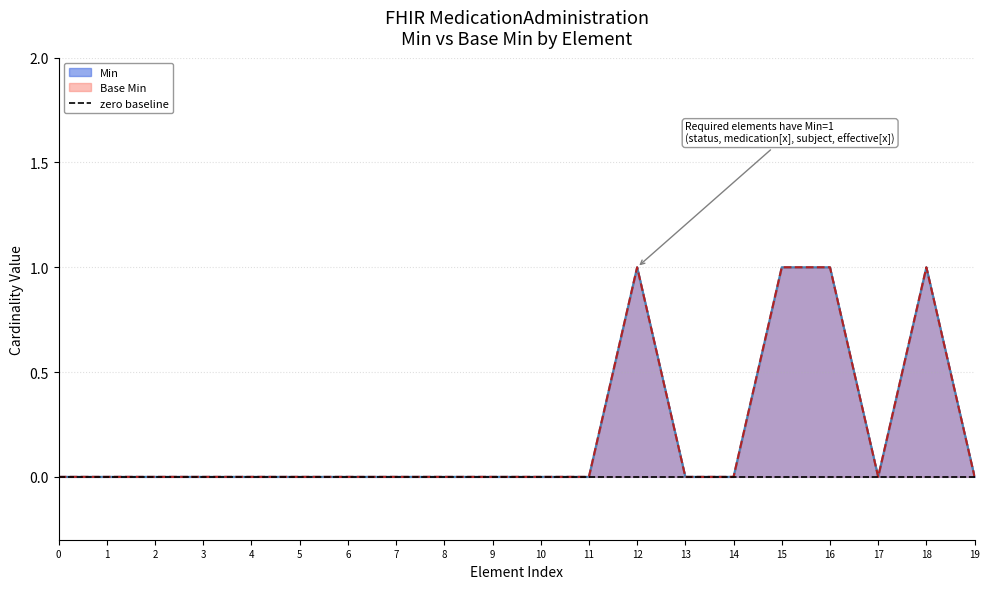

Count the Base Min values in the range 0 to 1.

20